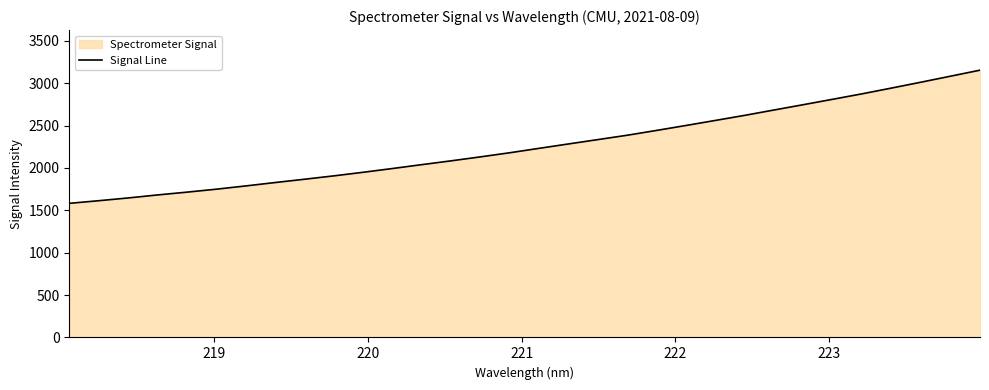

What is the greatest value displayed?

3153.2